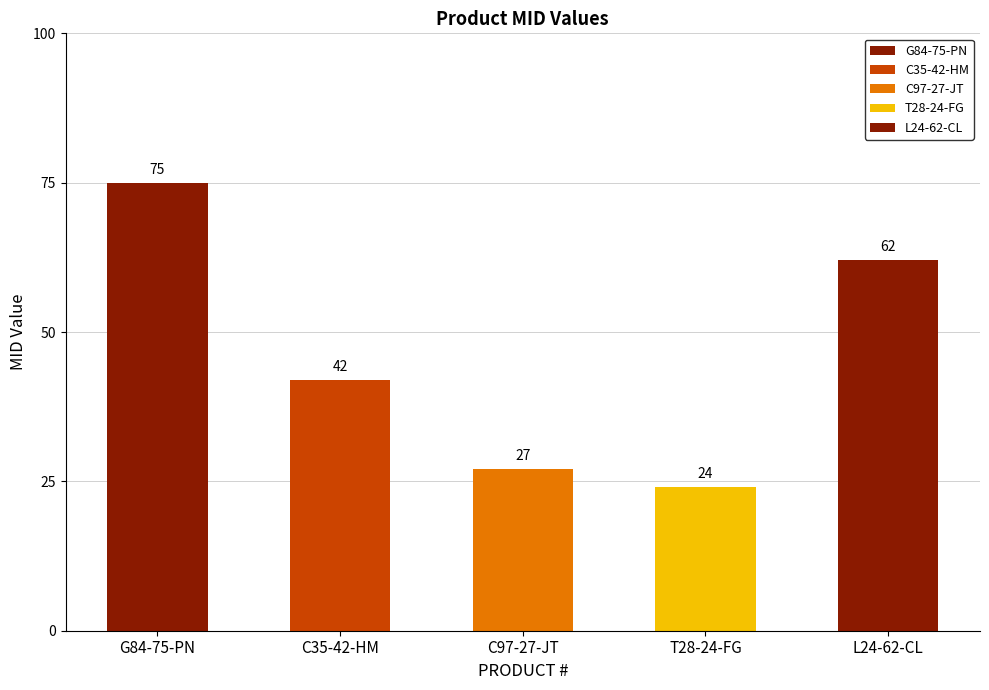

What is the minimum value shown in the chart?

24